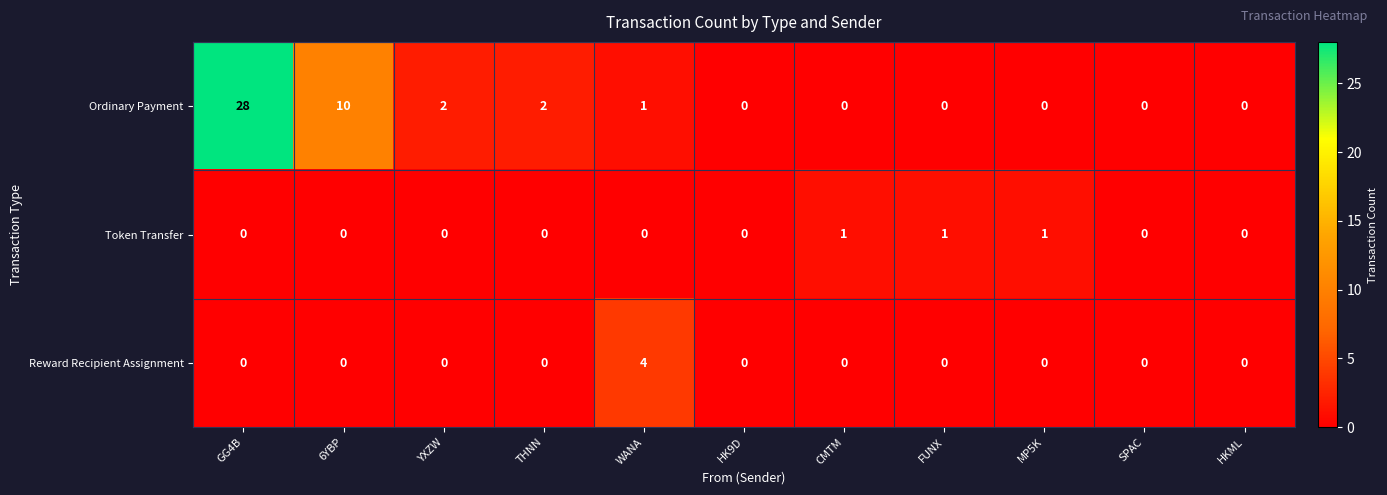

What is the greatest value displayed?

28